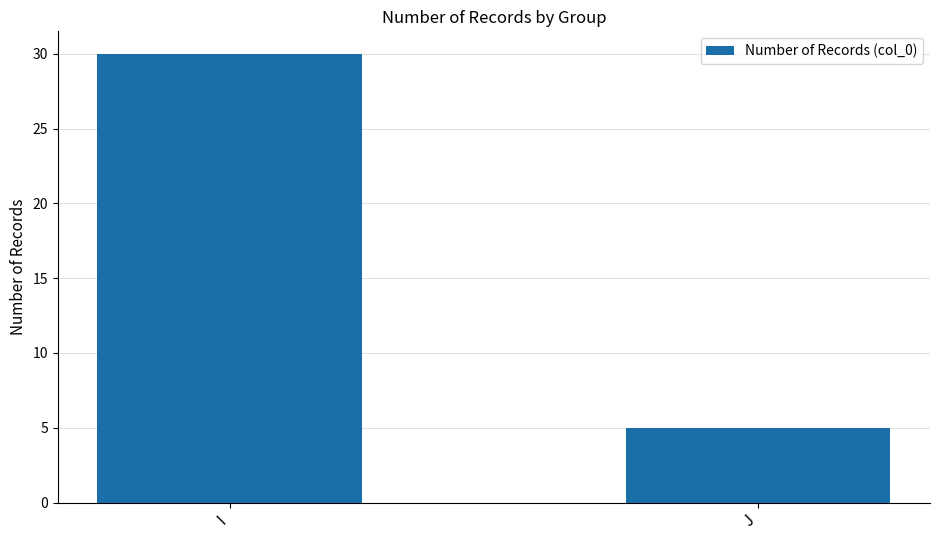

What is the minimum value shown in the chart?

5